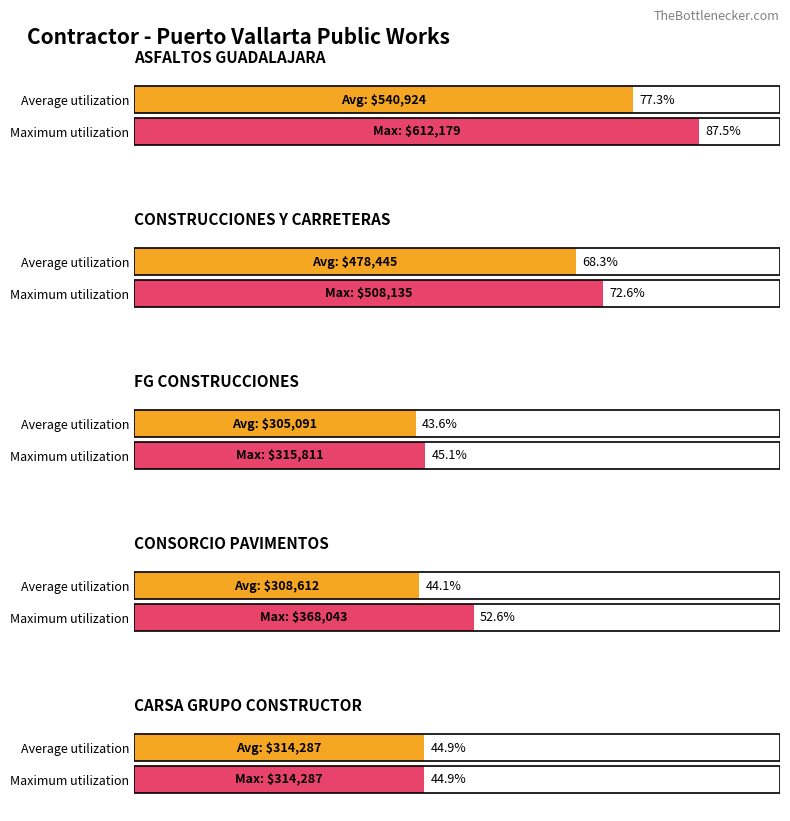

What are all the series names shown in the legend?

Average utilization, Maximum utilization